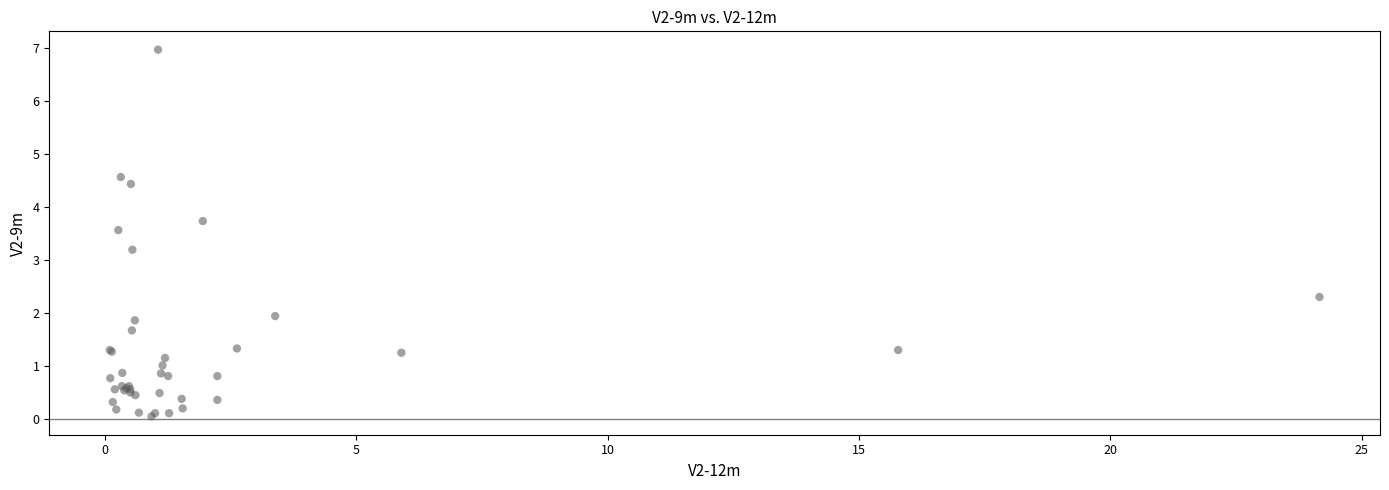

What Y value in the scatter plot is closest to 3?

3.2